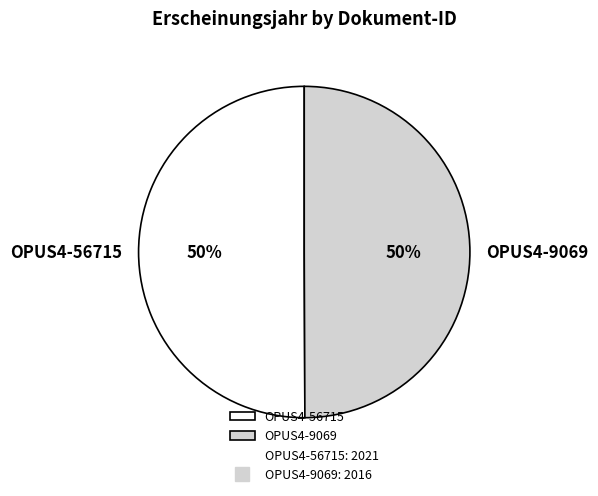

Combined, do OPUS4-56715 and OPUS4-9069 account for over 50%?

Yes